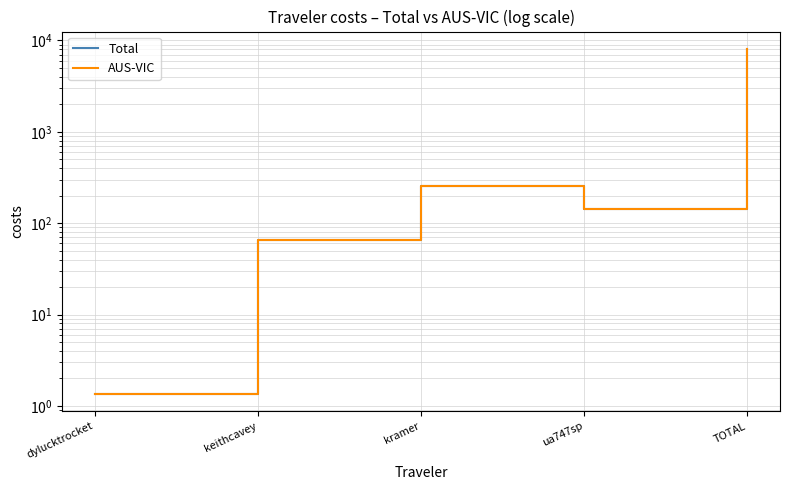

How many values in the AUS-VIC series are below 142?

2